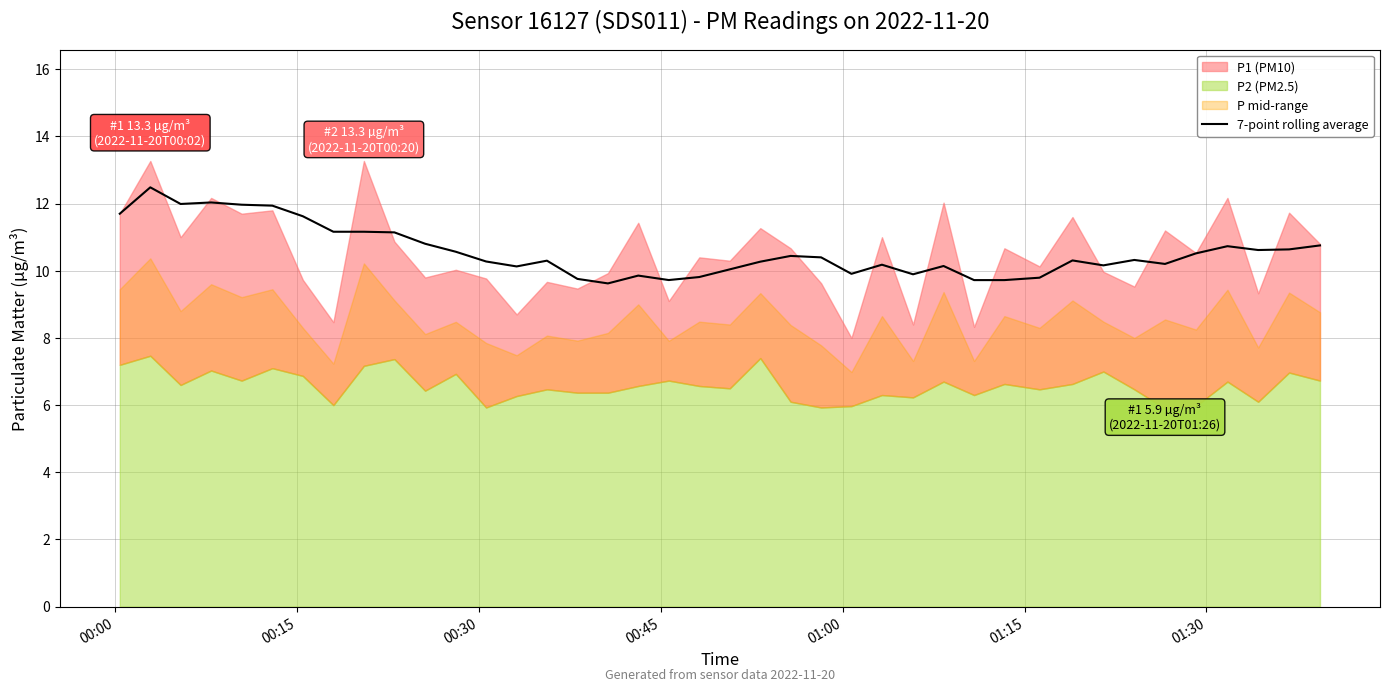

What is the minimum value for 7-point rolling average?

9.6